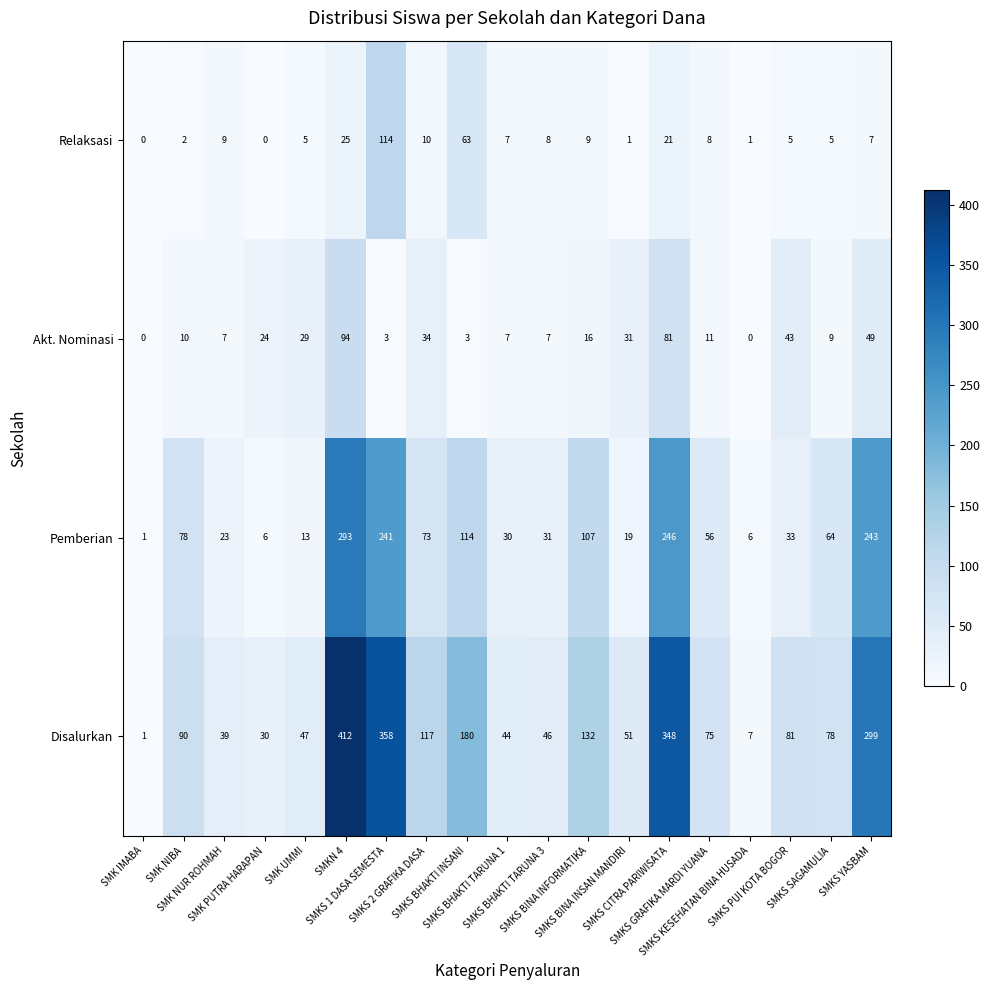

Which label corresponds to the largest value in the chart?

SMKN 4